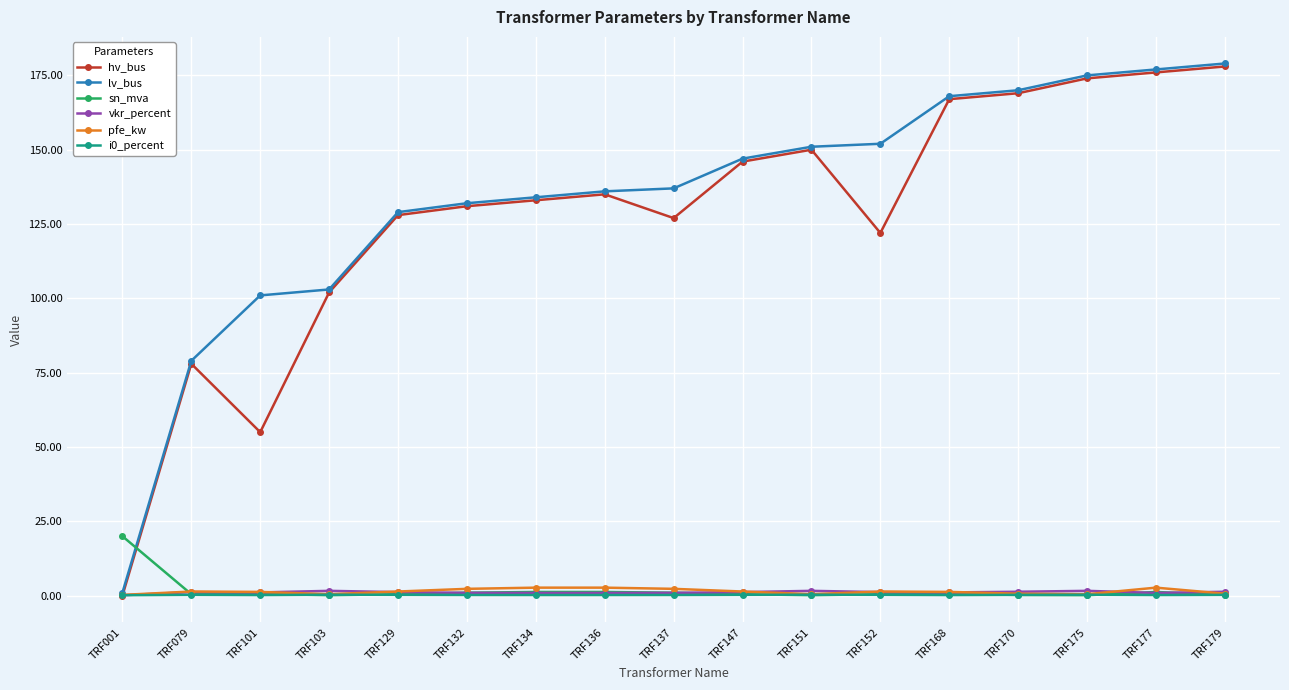

What is the maximum value for vkr_percent?

1.6